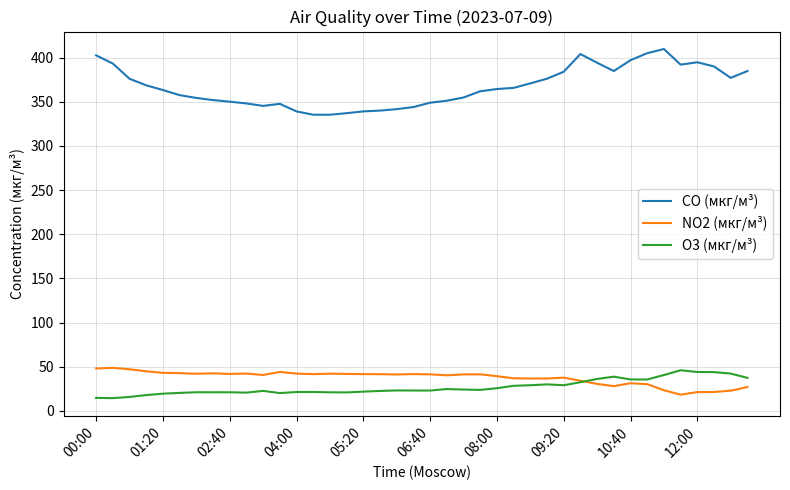

What is the maximum value shown in the chart?

409.8